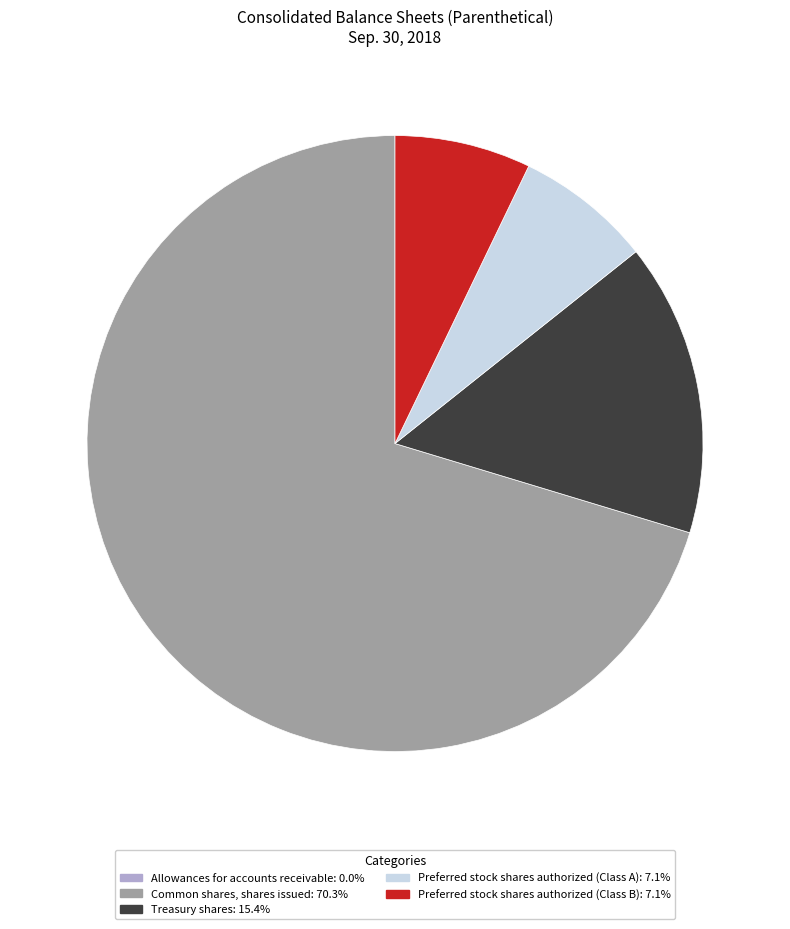

Approximately how many times larger is the value at Common shares, shares issued: 70.3% compared to Preferred stock shares authorized (Class A): 7.1%?

9.8